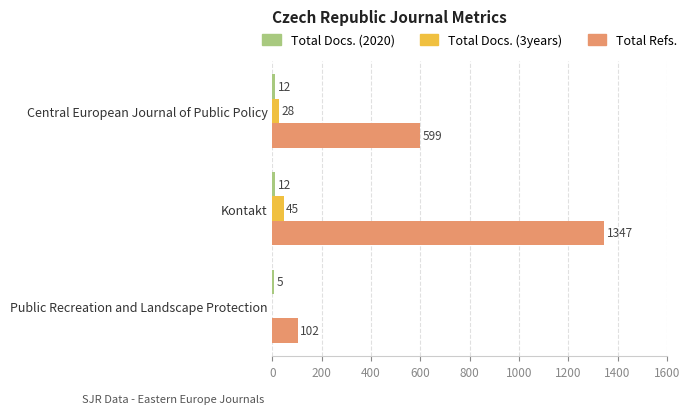

Is it true that Total Refs. equals 102 at Public Recreation and Landscape Protection?

True